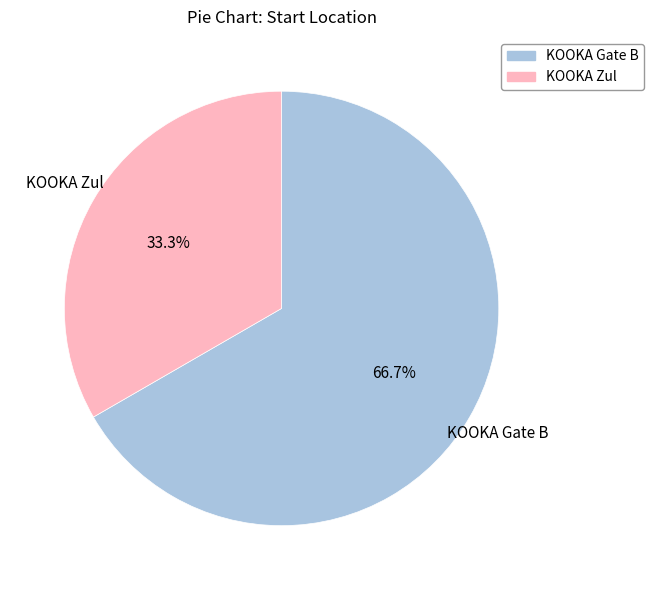

To the nearest percent, what is the difference between the largest and smallest slice percentages?

33%